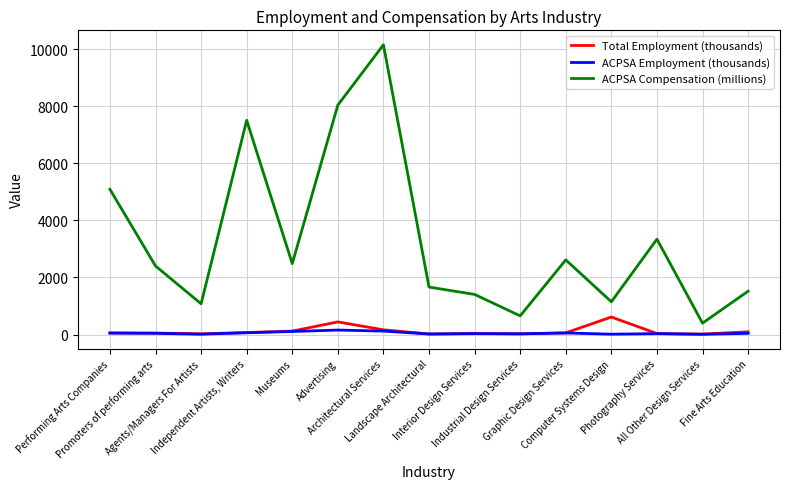

What is the maximum value shown in the chart?

10154